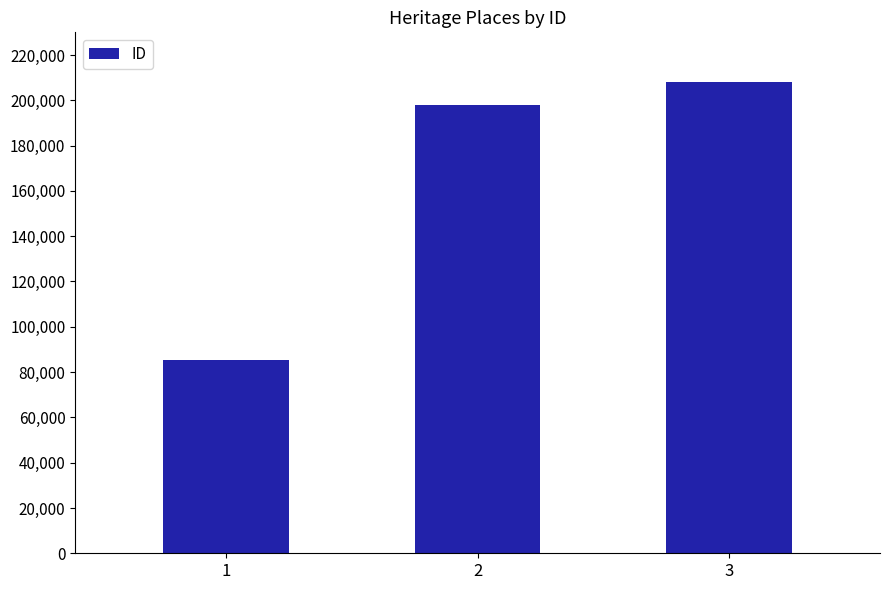

Reading right to left, list all the values displayed in this chart.

208262	198045	85447